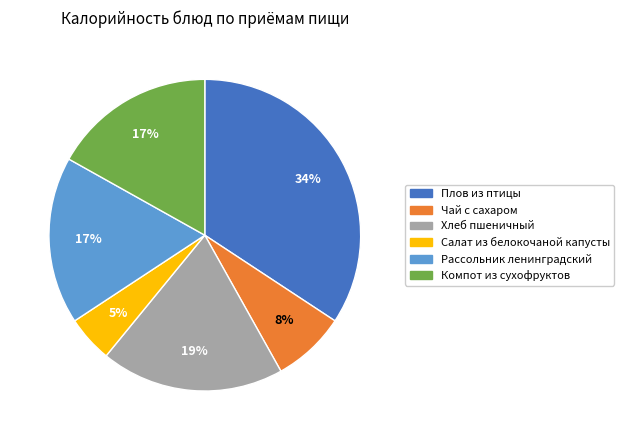

To the nearest percent, what is the combined percentage of Рассольник ленинградский and Чай с сахаром?

25%